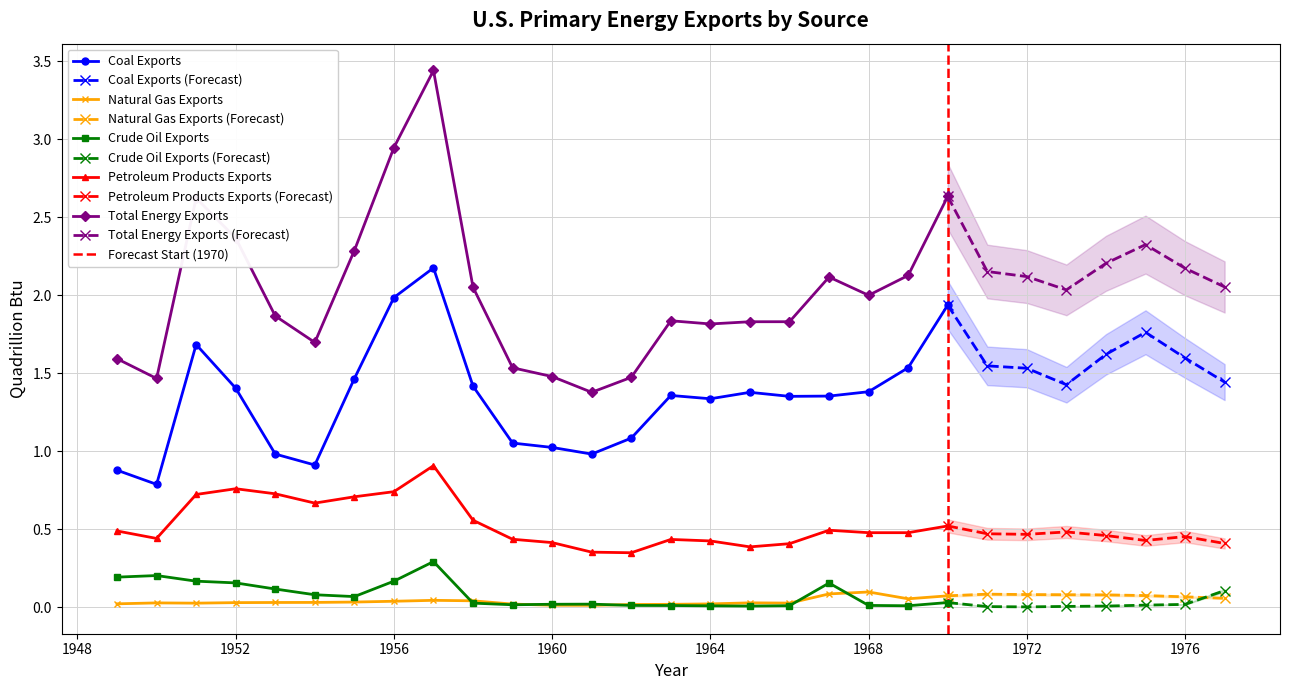

The Coal Exports series shows 0.9 at 1954. True or false?

True